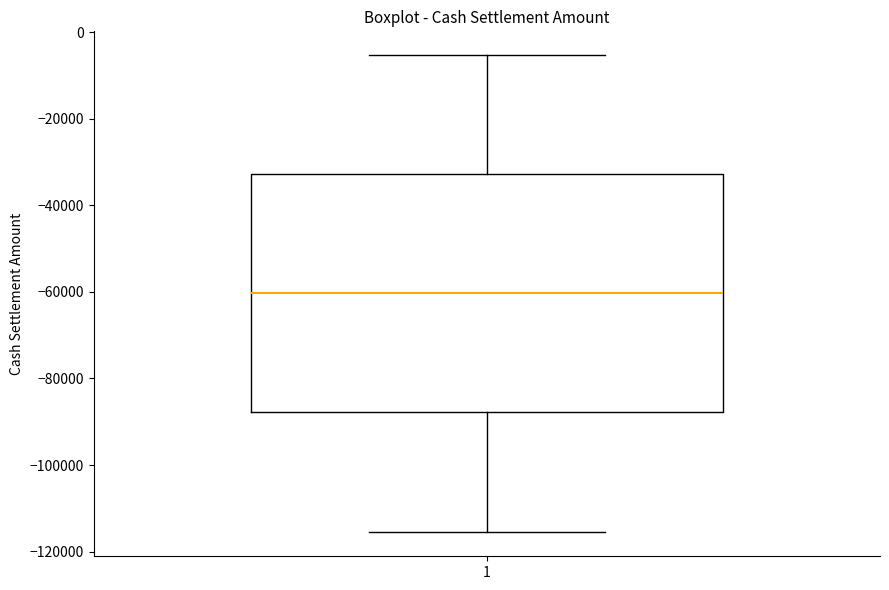

Read this box plot against the y-axis: the position of the median line, the range covered by the box, and the ends of both whiskers. The values are not printed on the chart, so give them approximately, as read against the axis.

median -60000, box -88000 to -32000, whiskers -116000 to -6000